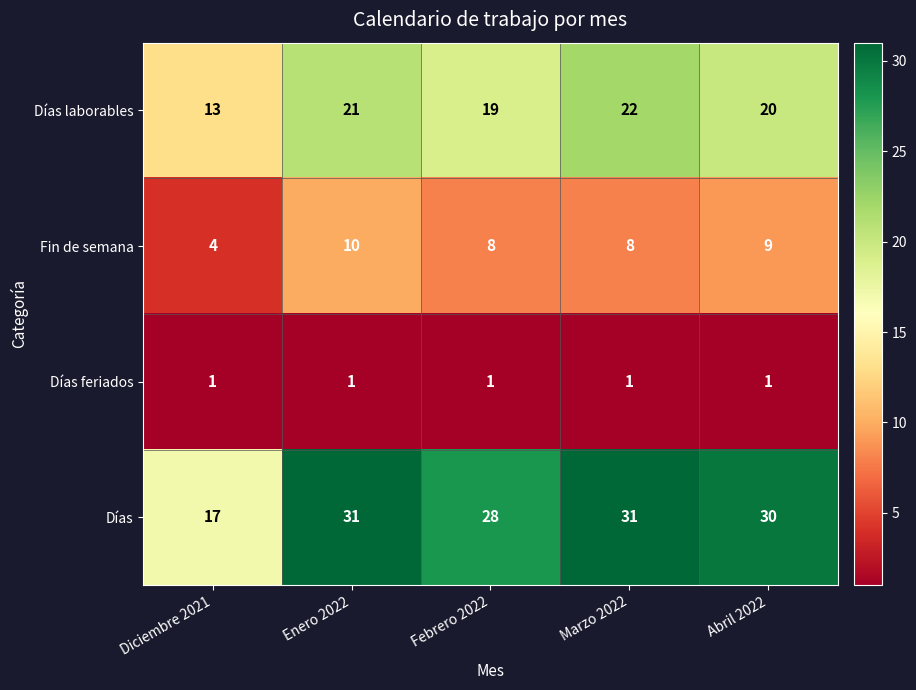

Rank the series by their maximum value, from highest to lowest.

Días, Días laborables, Fin de semana, Días feriados